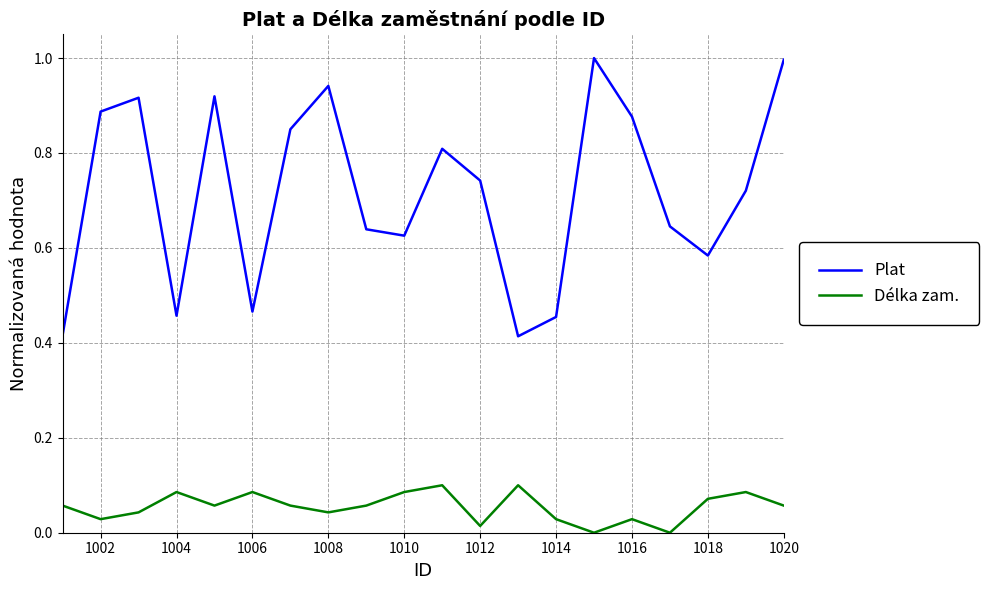

What is the greatest value displayed?

1.0